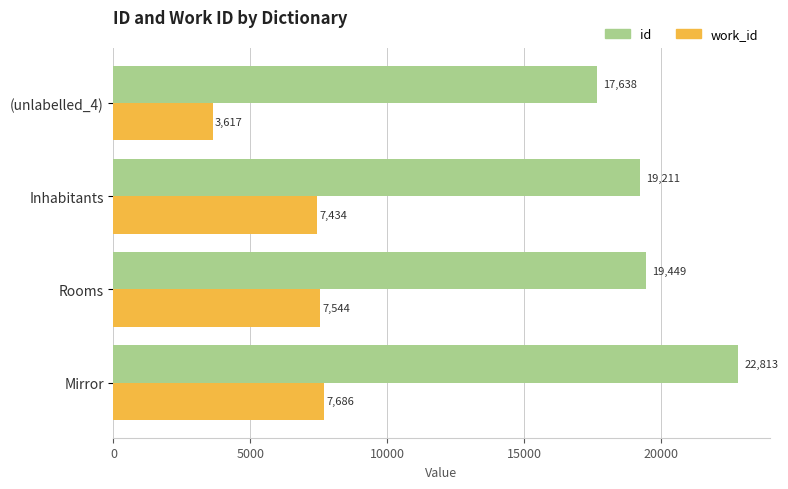

What are all the series names shown in the legend?

id, work_id